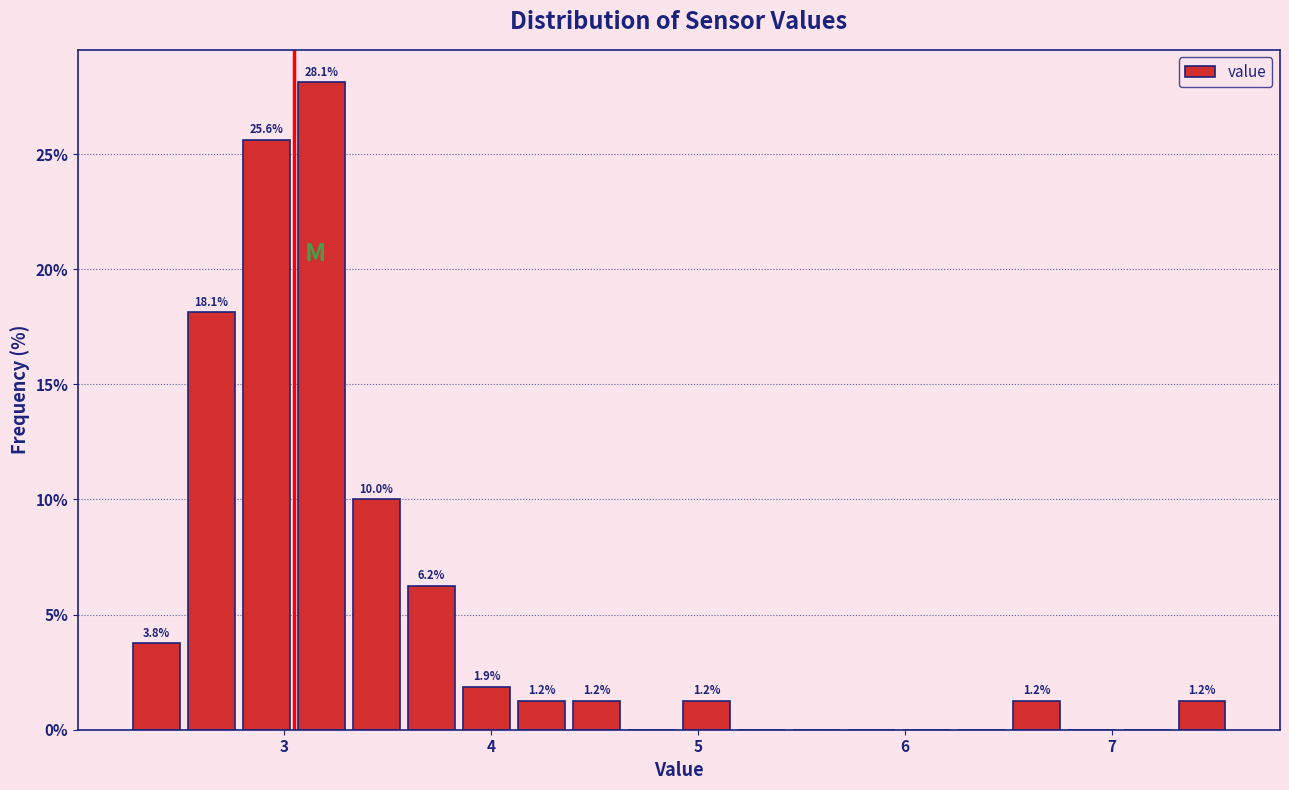

Around what value on the x-axis is the tallest bar? Give the approximate position of its centre, as read against the axis.

3.2